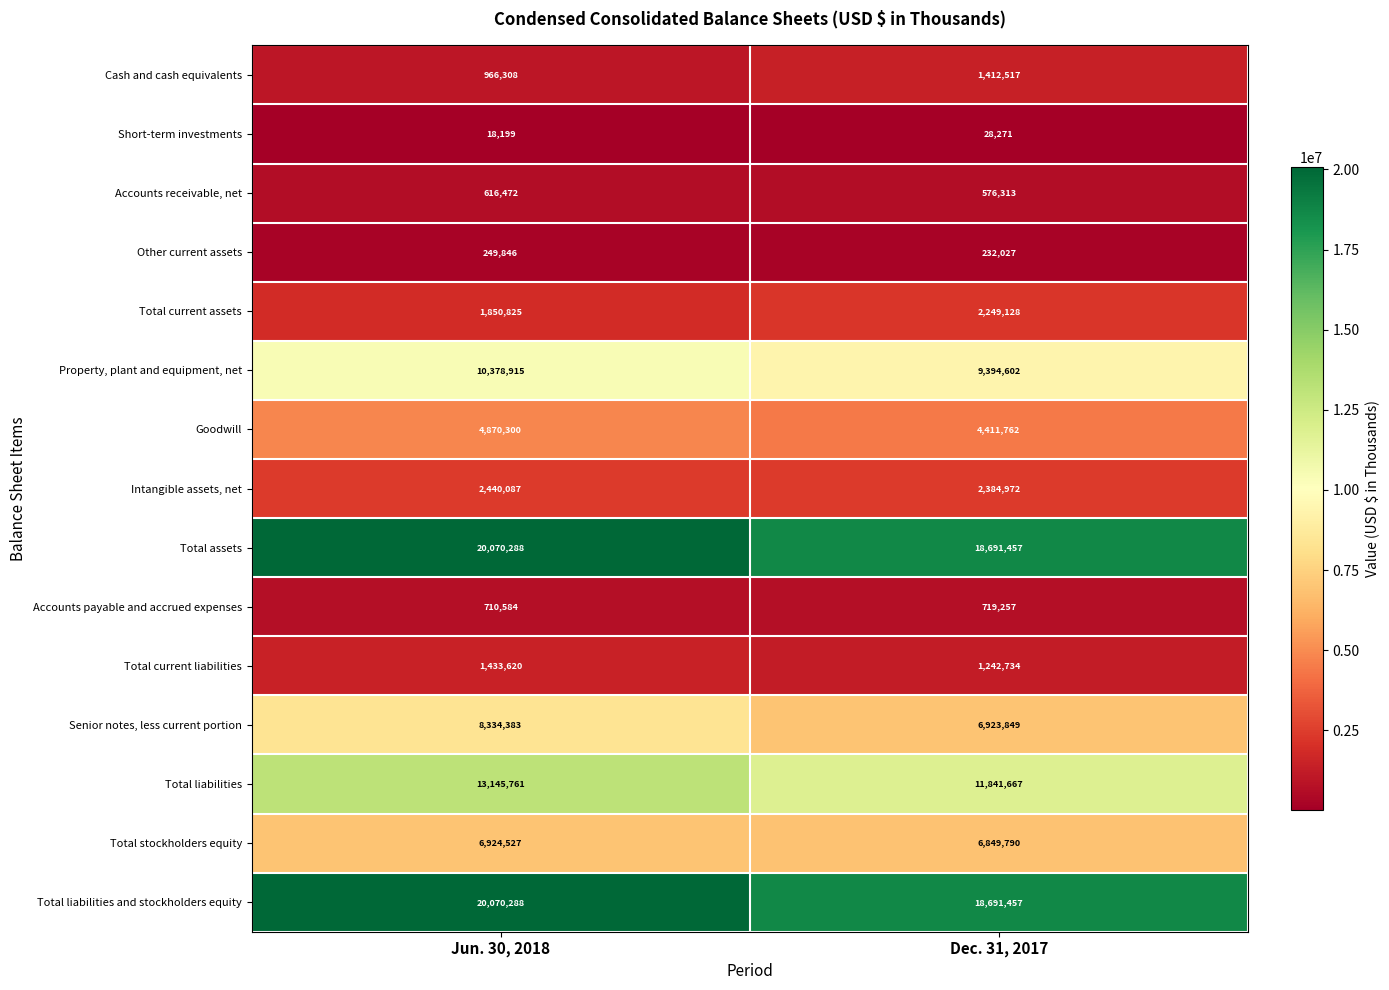

At which category is the sum across all series the highest?

Jun. 30, 2018